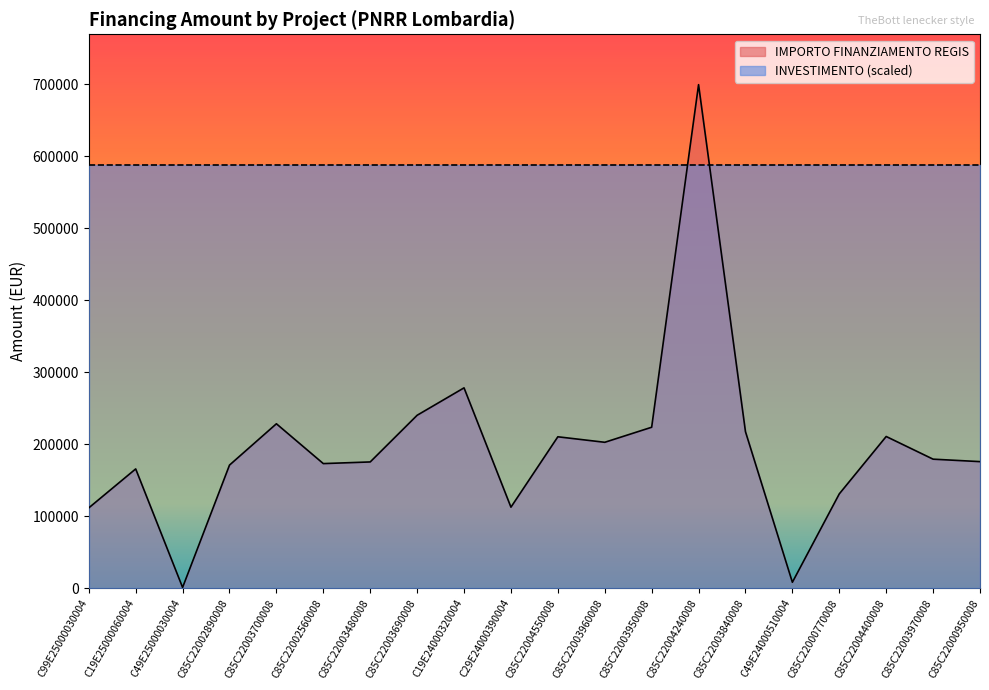

Which category has the highest value across all series?

C85C22004240008